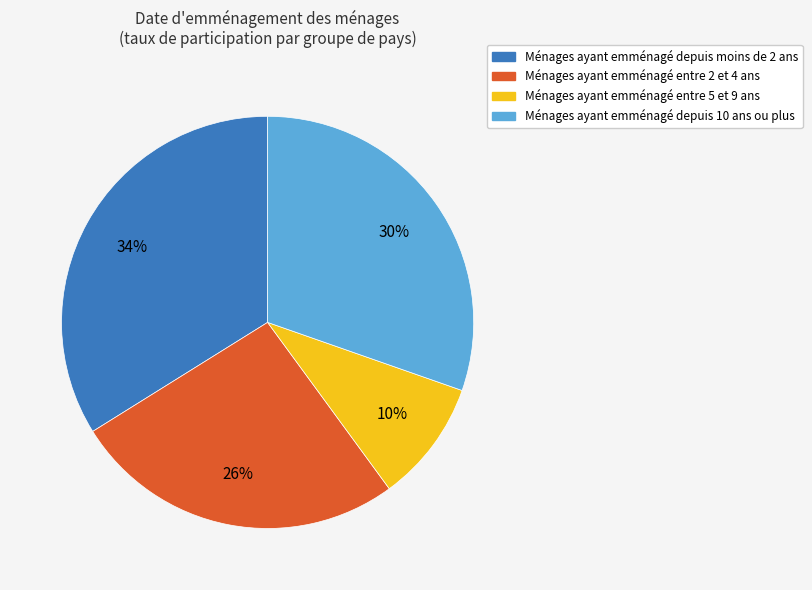

What is the ratio of the value at Ménages ayant emménagé entre 2 et 4 ans to the value at Ménages ayant emménagé depuis moins de 2 ans?

0.8